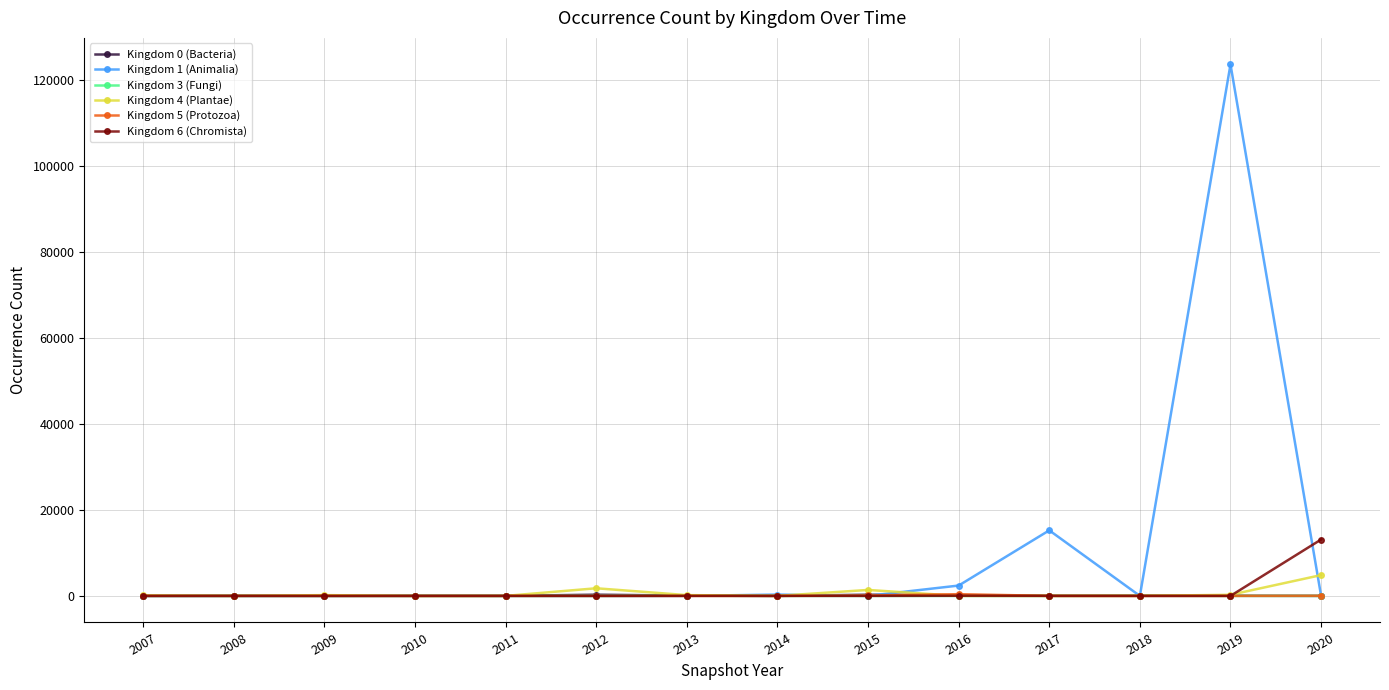

At which category is the sum across all series the highest?

2019